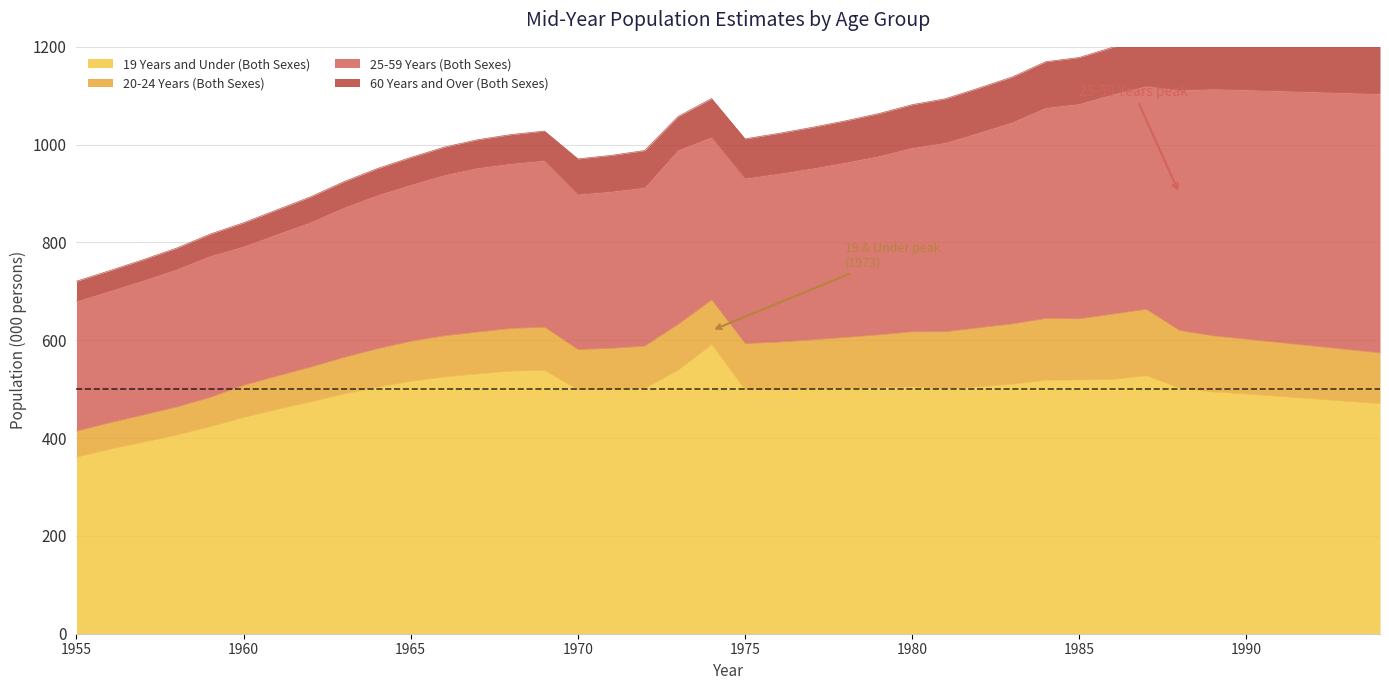

Is it true that 19 Years and Under (Both Sexes) equals 499.0 at 1971?

True